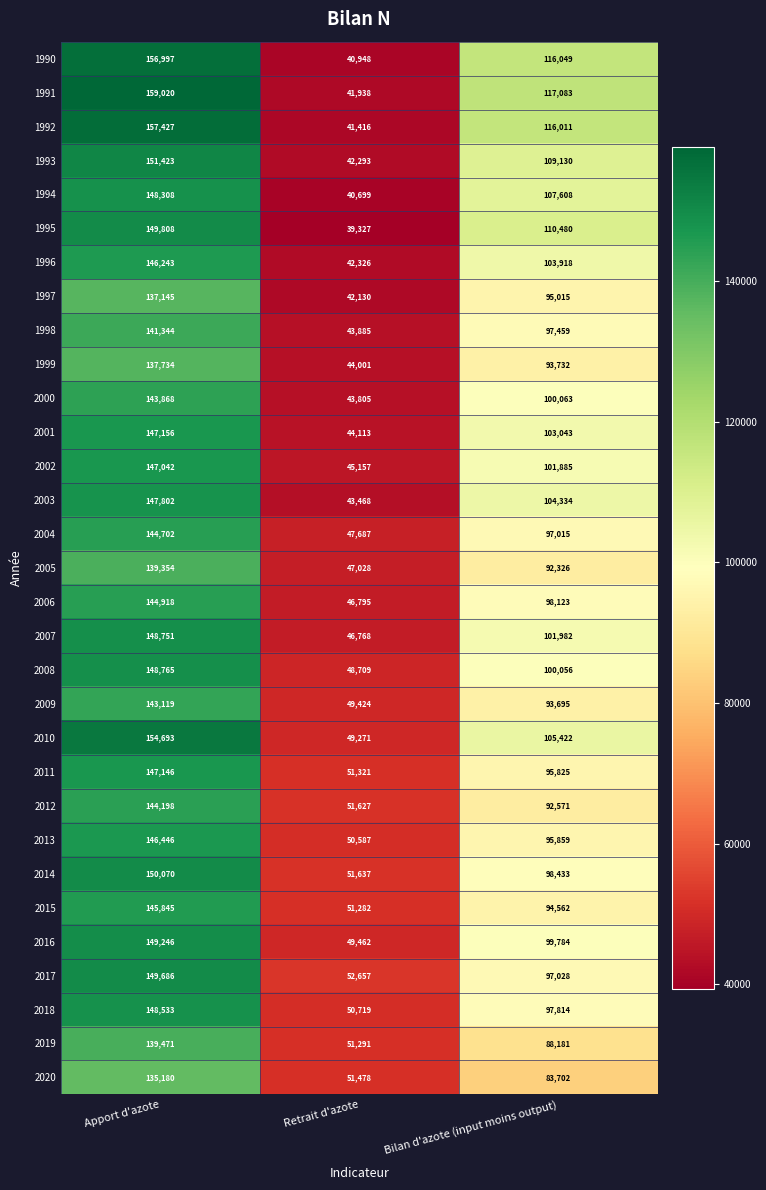

Which label corresponds to the largest value in the chart?

Apport d'azote